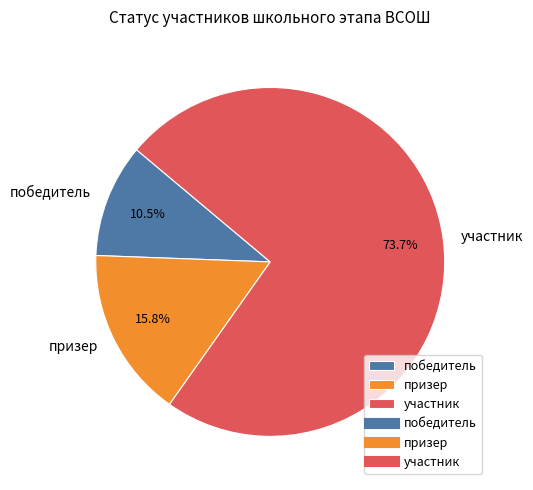

How many segments does this pie chart have?

3